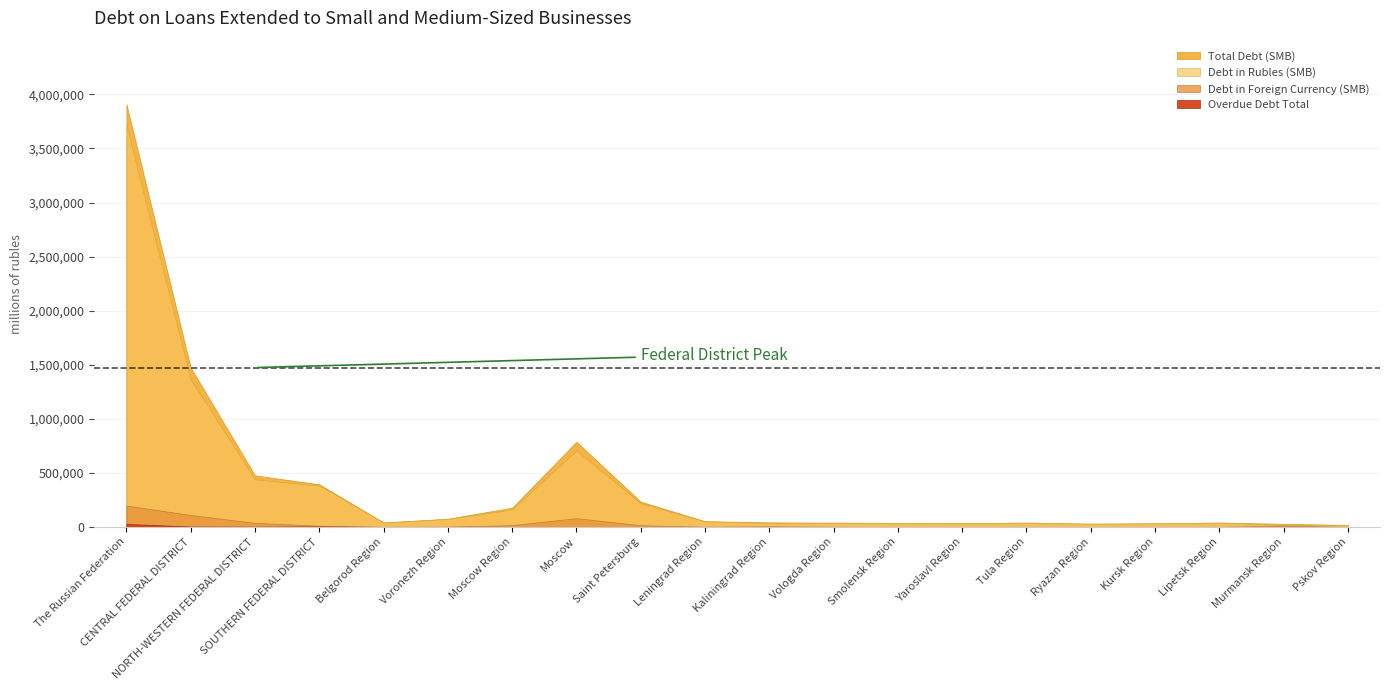

How many distinct data groups are displayed?

4